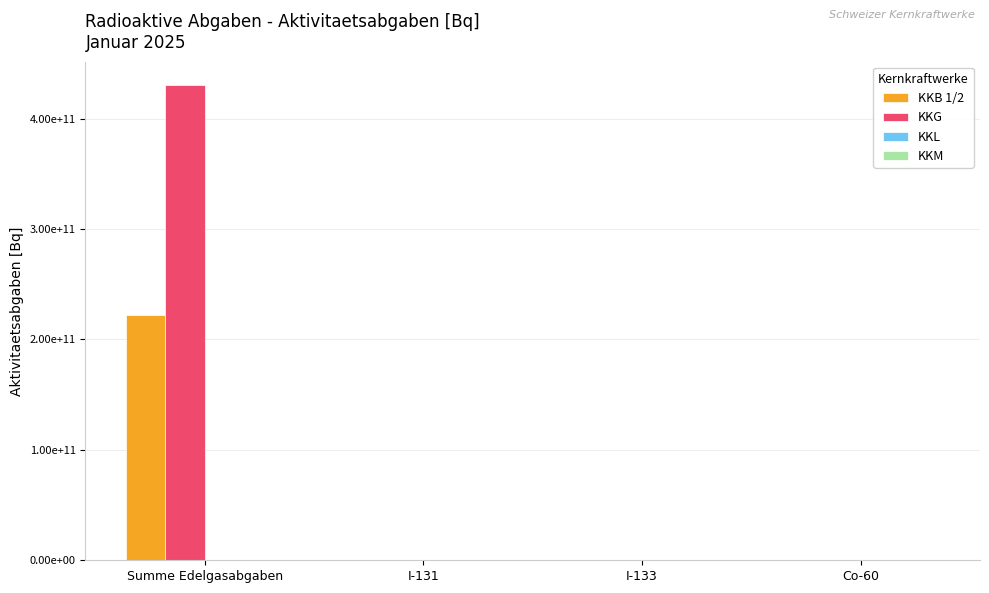

Are the bars horizontal?

No